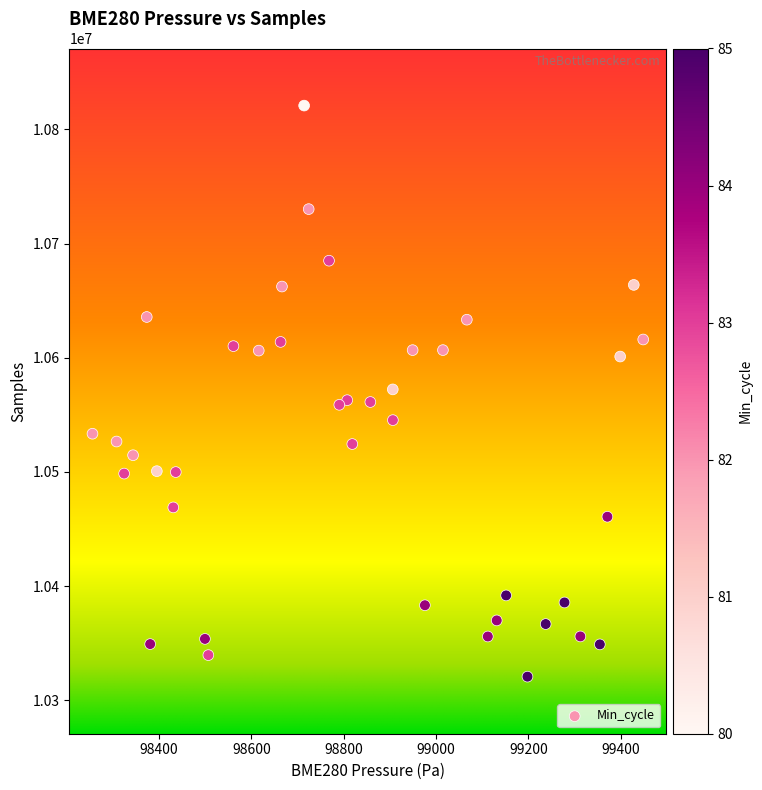

What is the range of Y values (max minus min)?

500137